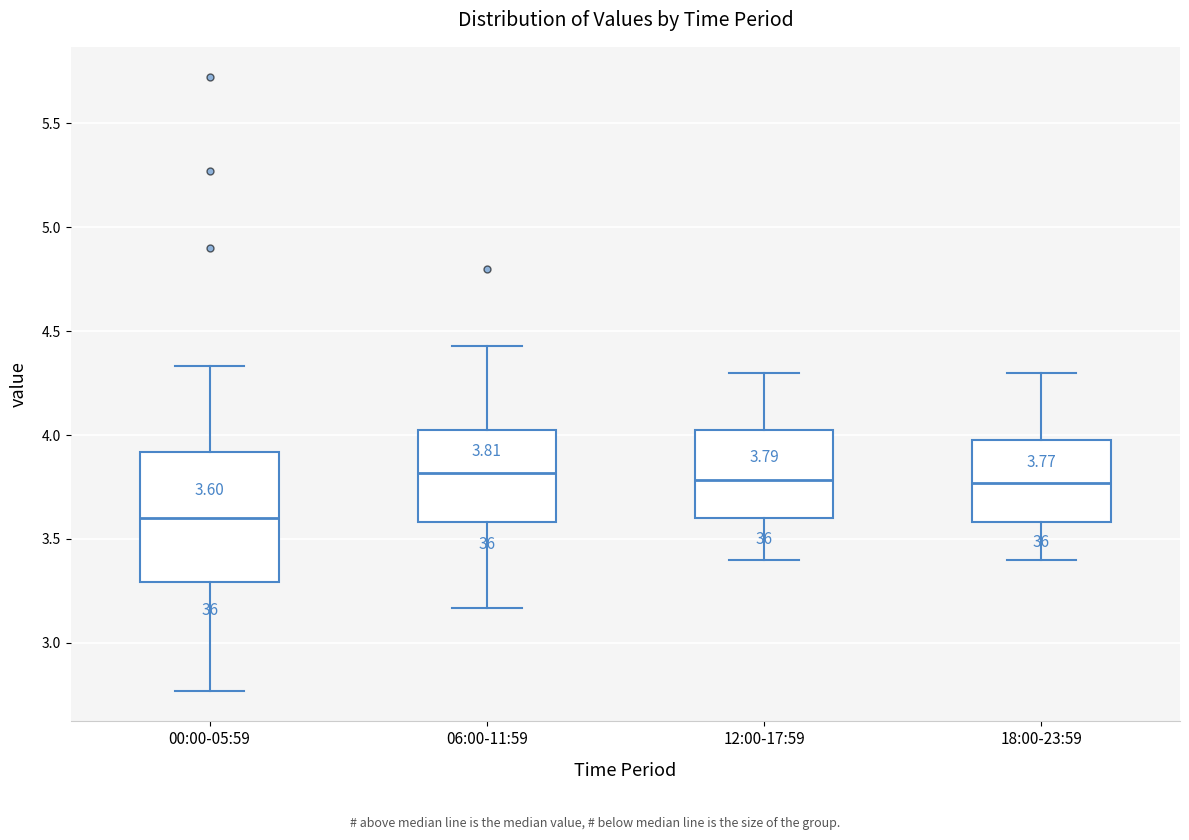

Comparing the boxes themselves (not the whiskers), which one is the tallest?

00:00-05:59